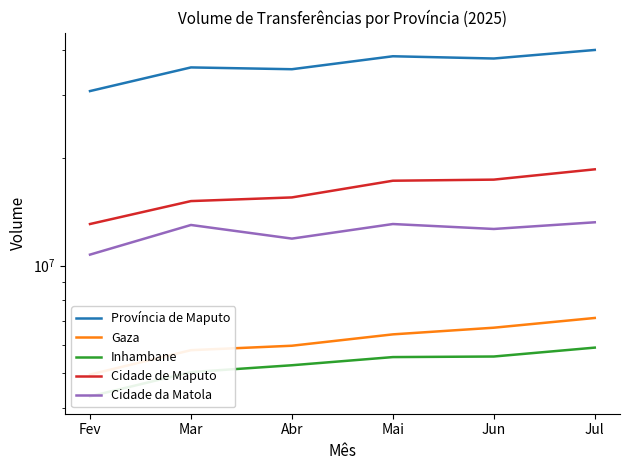

True or false: Inhambane has a value of 5040254 at Mar.

True